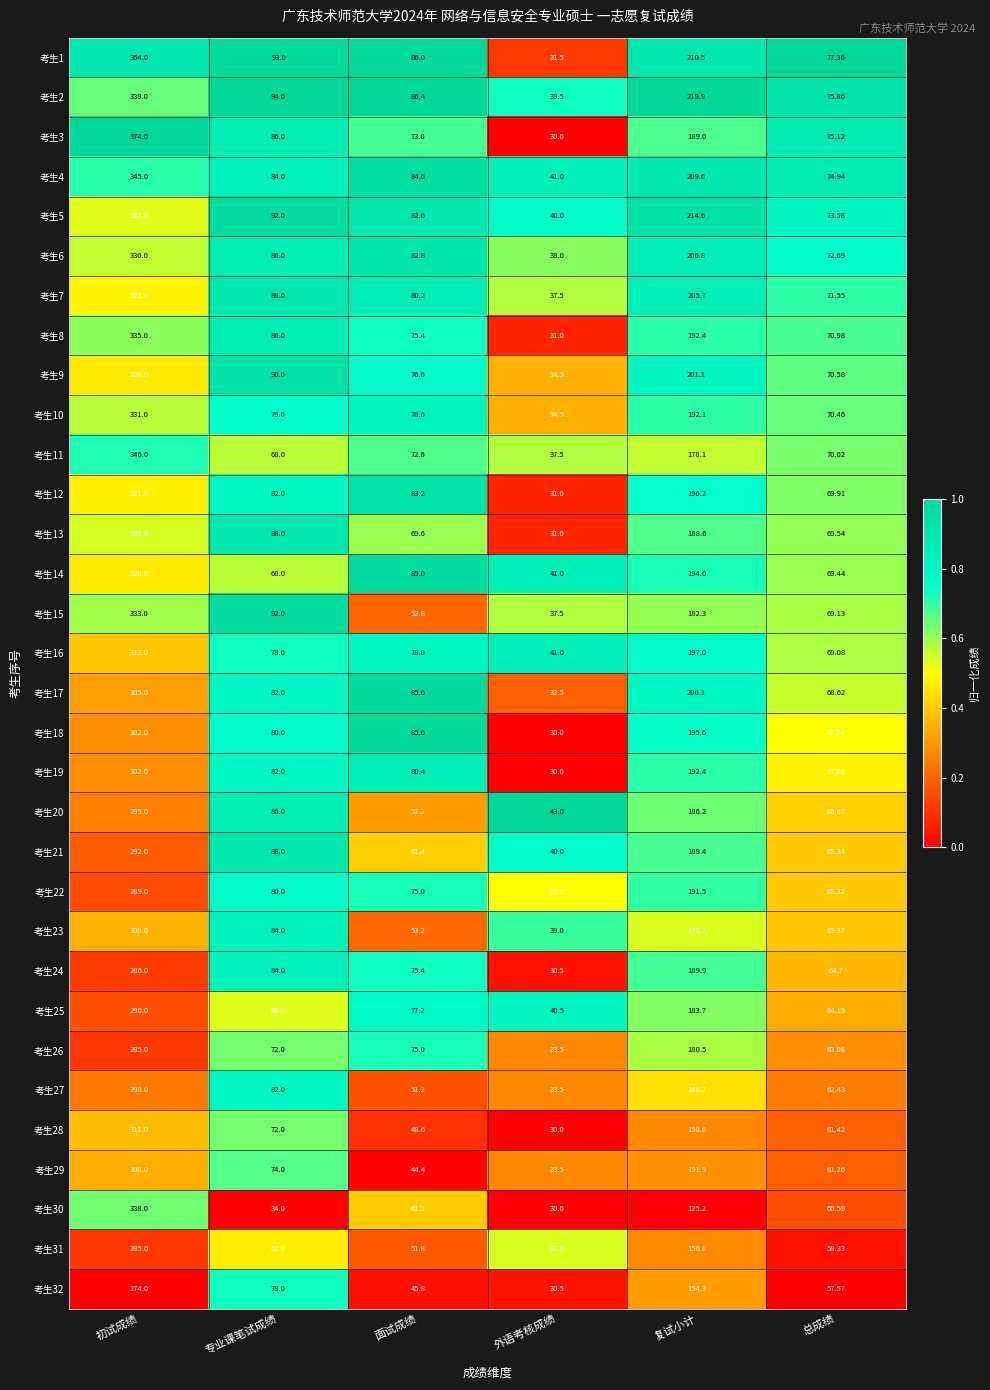

Is the value of 考生16 at 总成绩 greater than the value of 考生21 at 专业课笔试成绩?

No